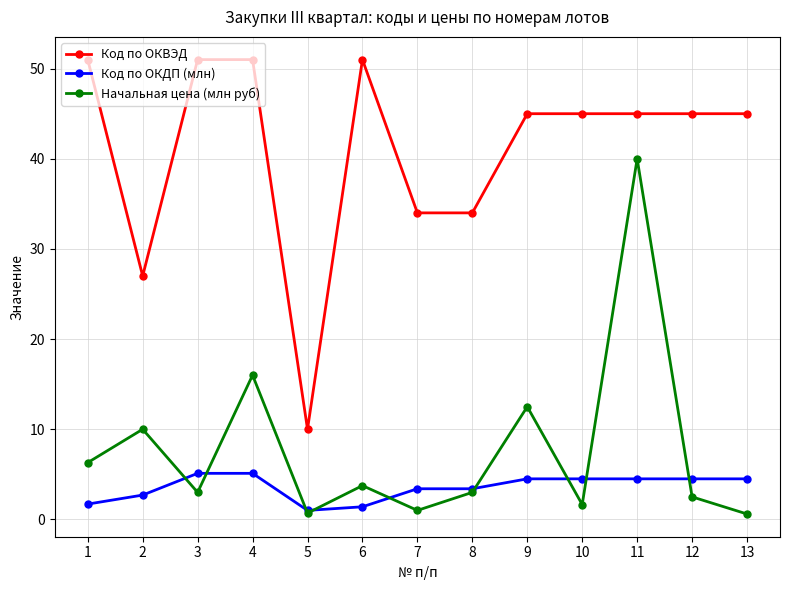

At which label does Код по ОКВЭД first exceed 45?

1